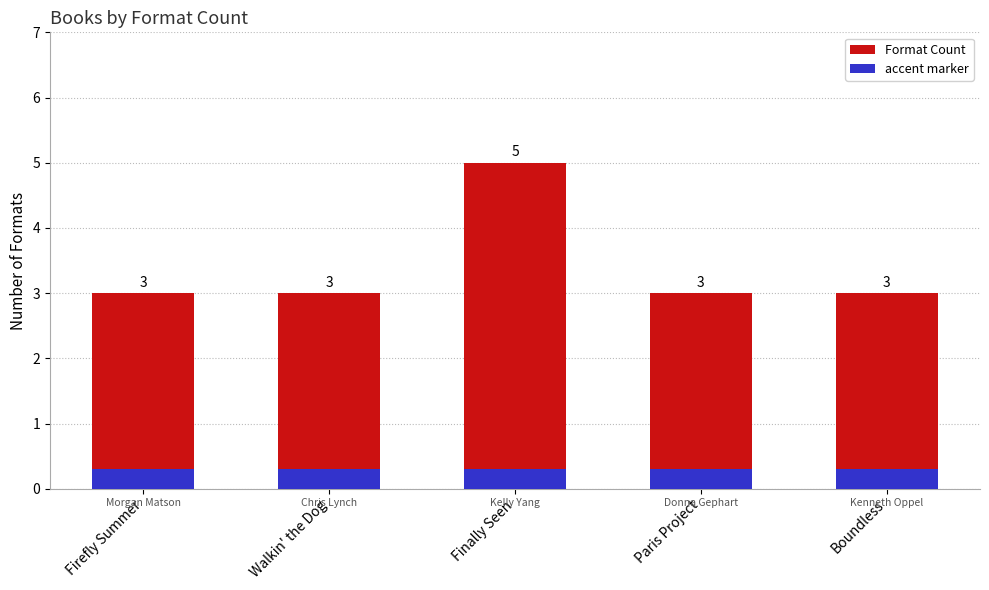

Reading left to right, extract all data points from this chart.

Firefly Summer=3	Walkin' the Dog=3	Finally Seen=5	Paris Project=3	Boundless=3